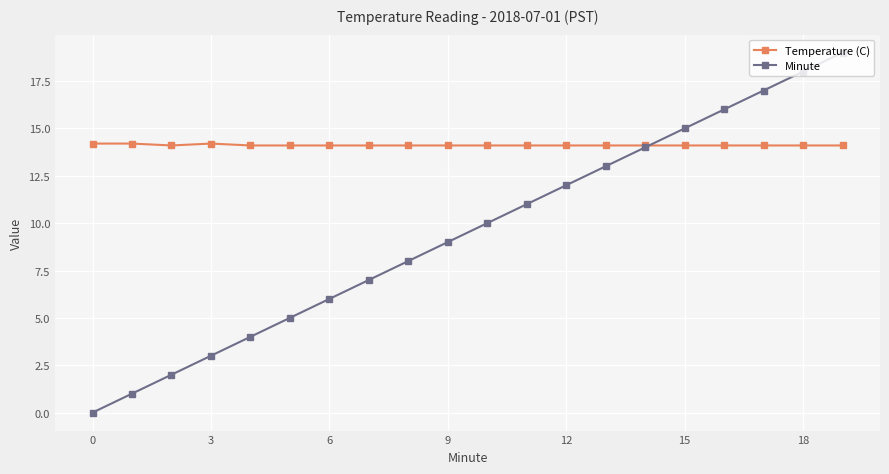

Rank the series by their average value, from lowest to highest.

Minute, Temperature (C)